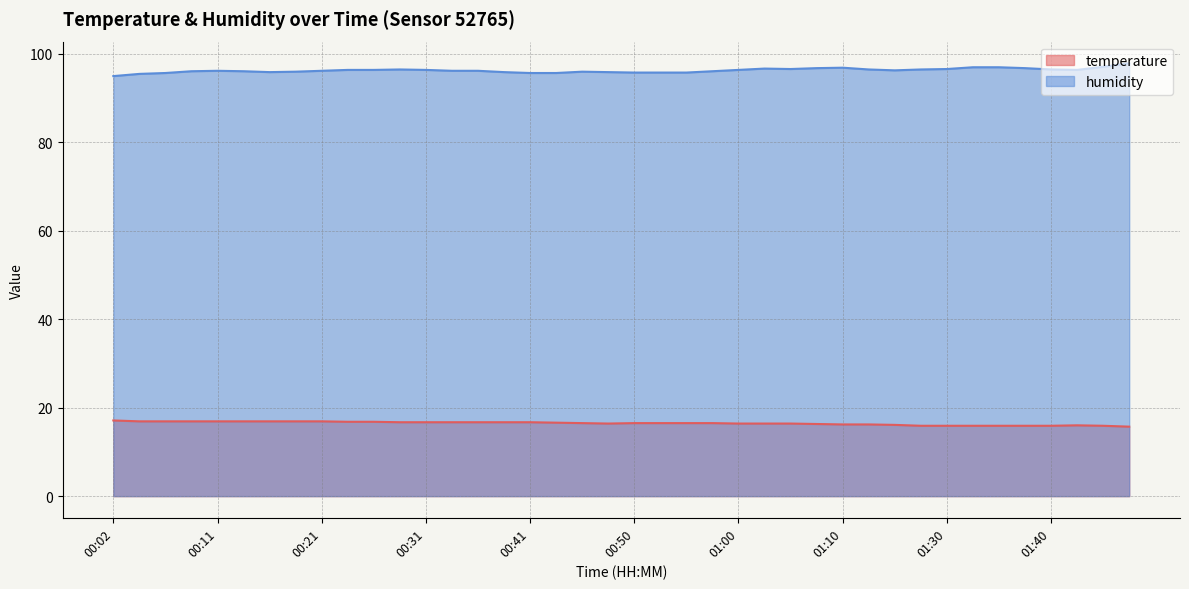

Which series has the largest range (max minus min)?

humidity